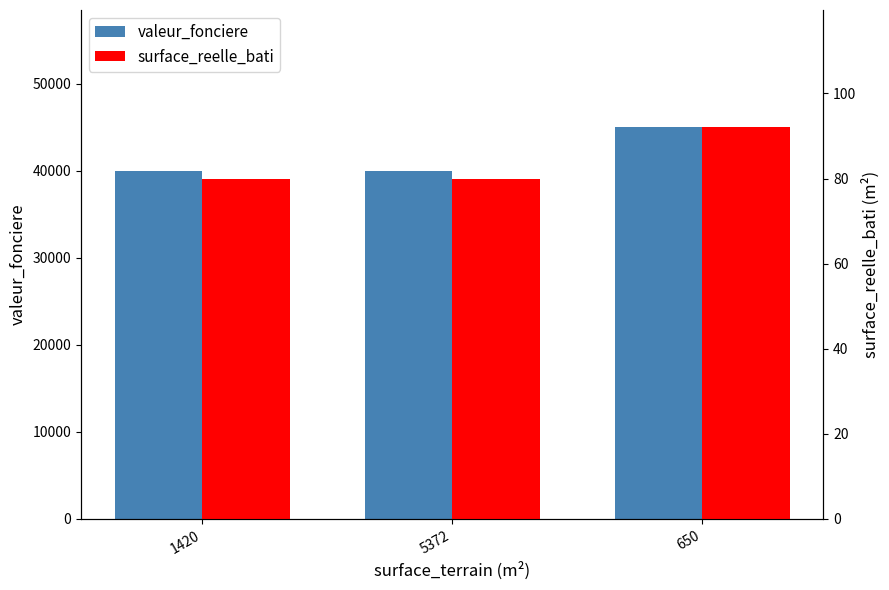

The value of valeur_fonciere at 650 is 45000. True or false?

True